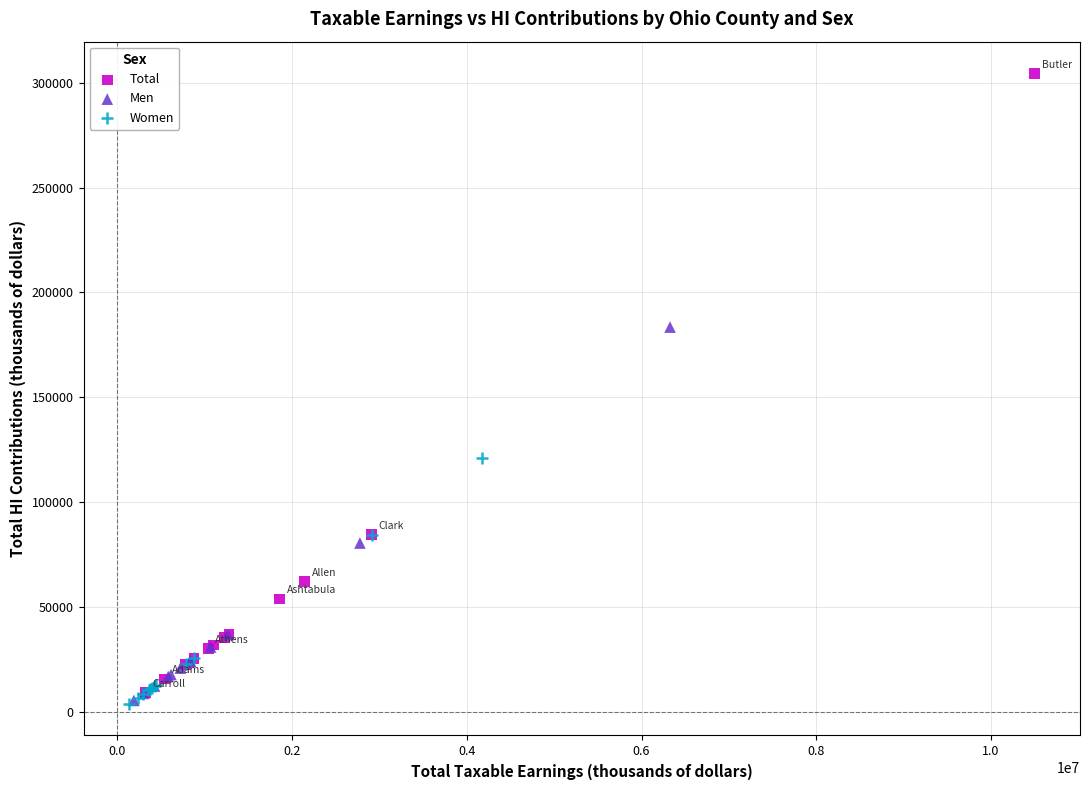

Which series contains the highest Y value?

Total